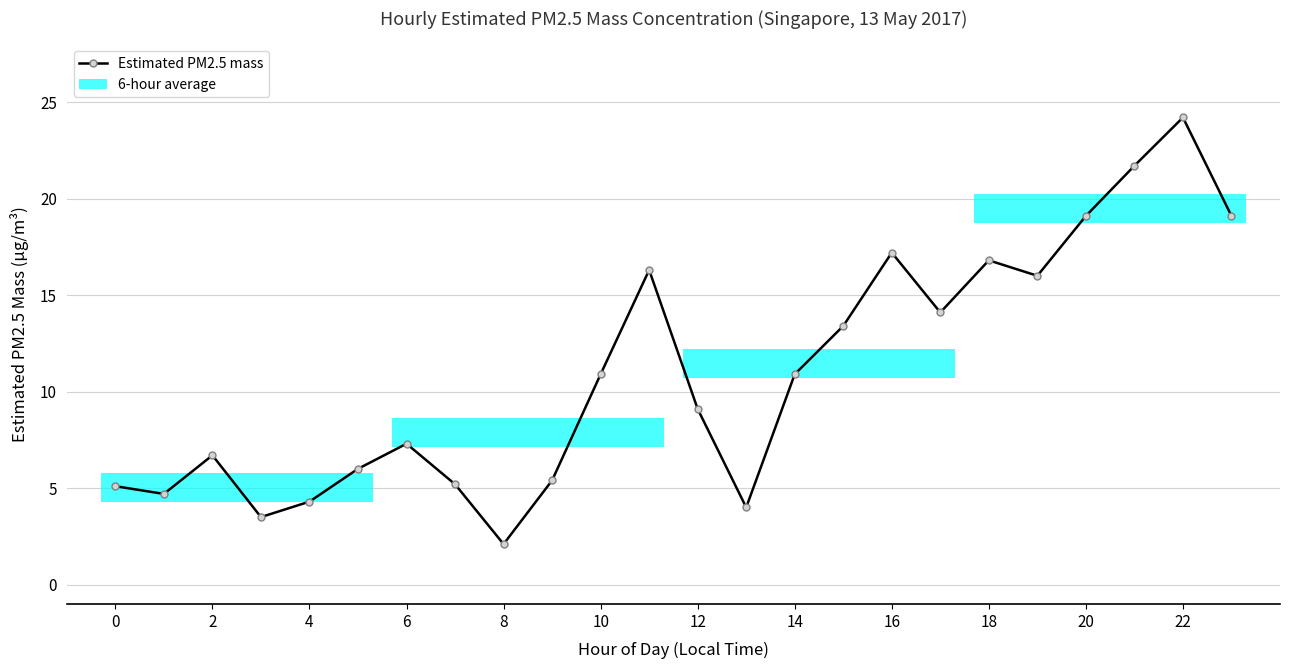

How many interior local peaks (higher than both neighbors) does the data have?

6